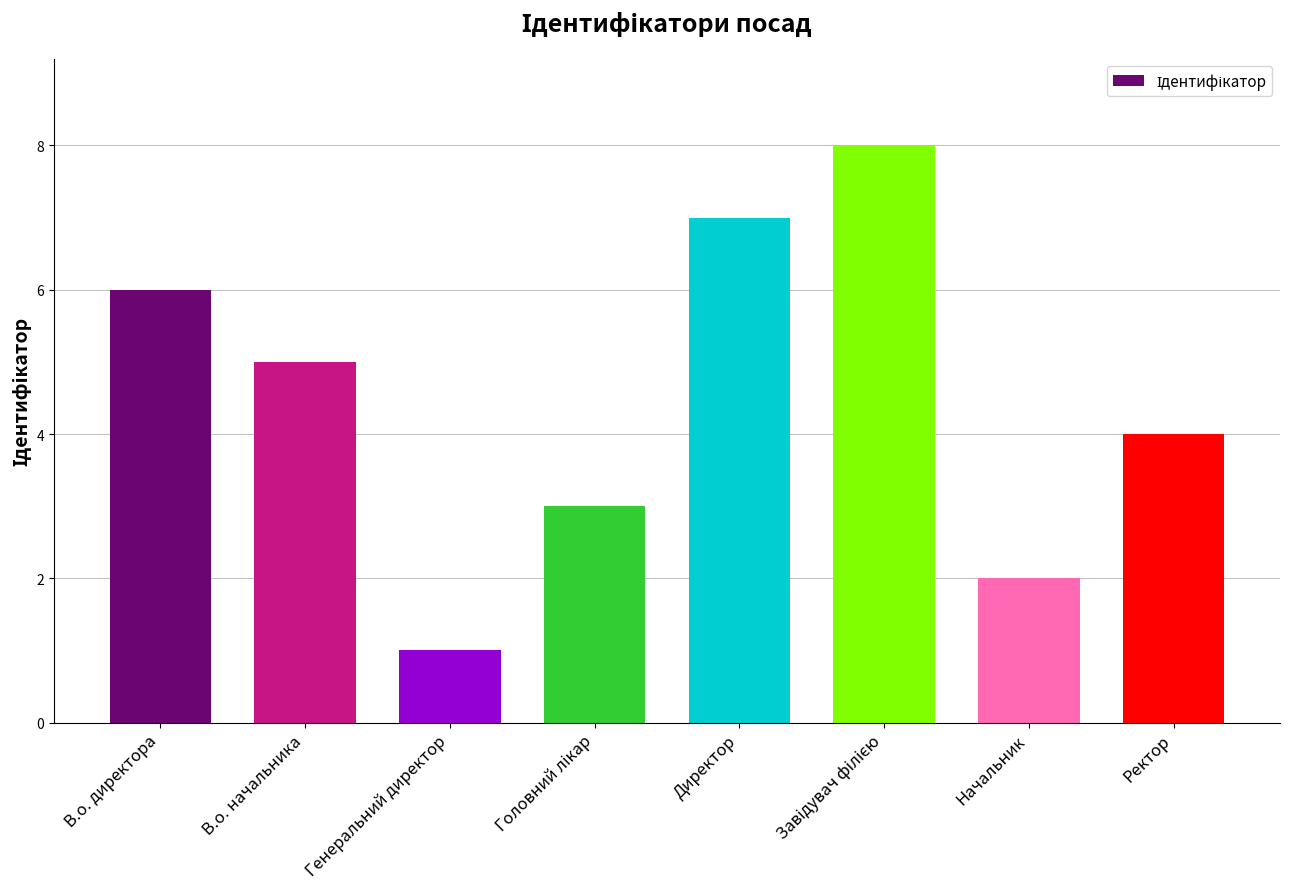

Does the chart contain any negative values?

No